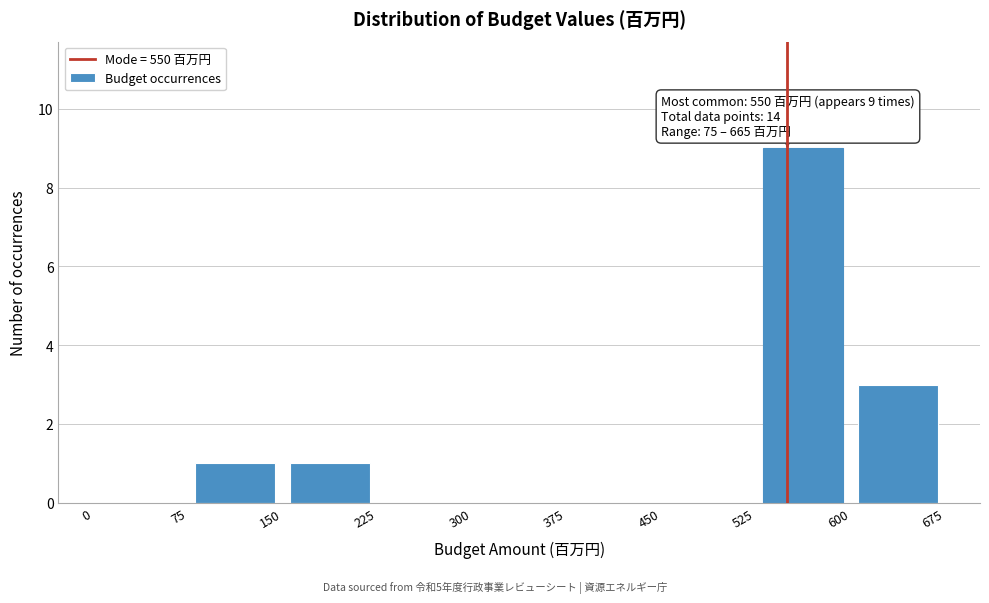

Which range on the x-axis has the tallest bar?

525 to 600